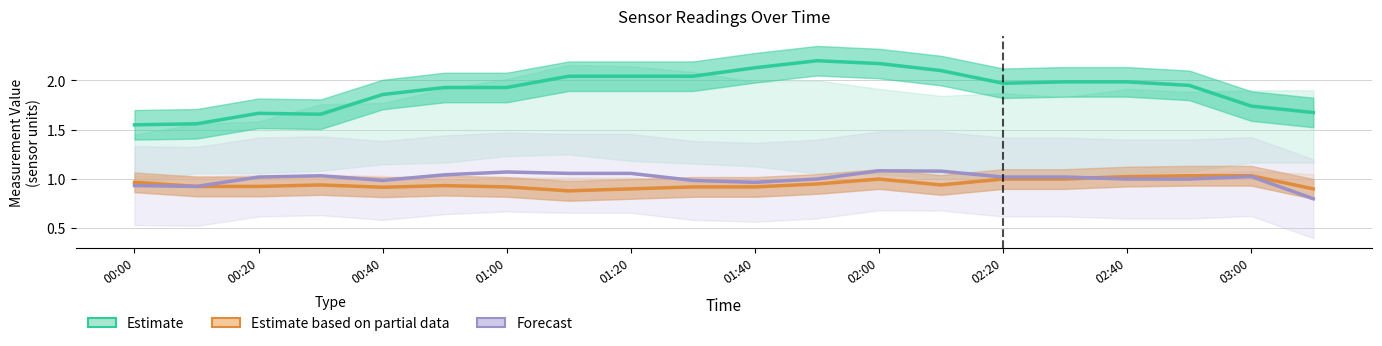

At which label is Estimate closest to 1?

00:00